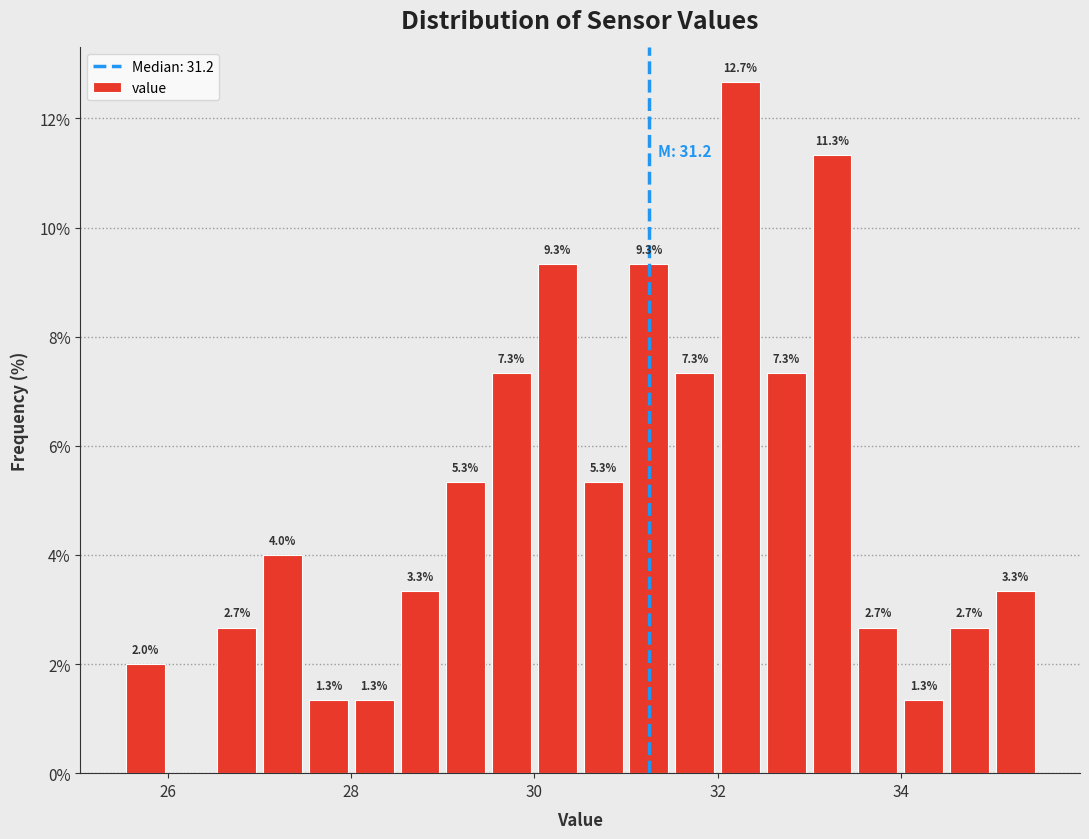

Read against the x-axis, roughly where is the centre of the tallest bar?

32.2